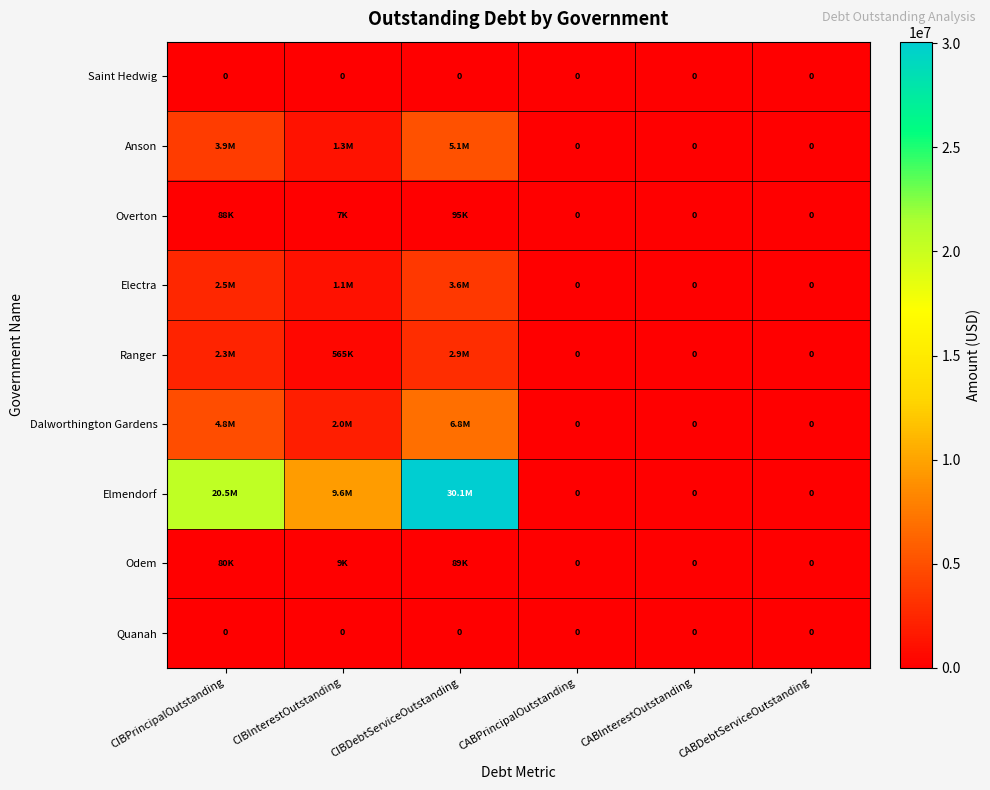

Where is Dalworthington Gardens nearest to the value 3418470?

CIBInterestOutstanding